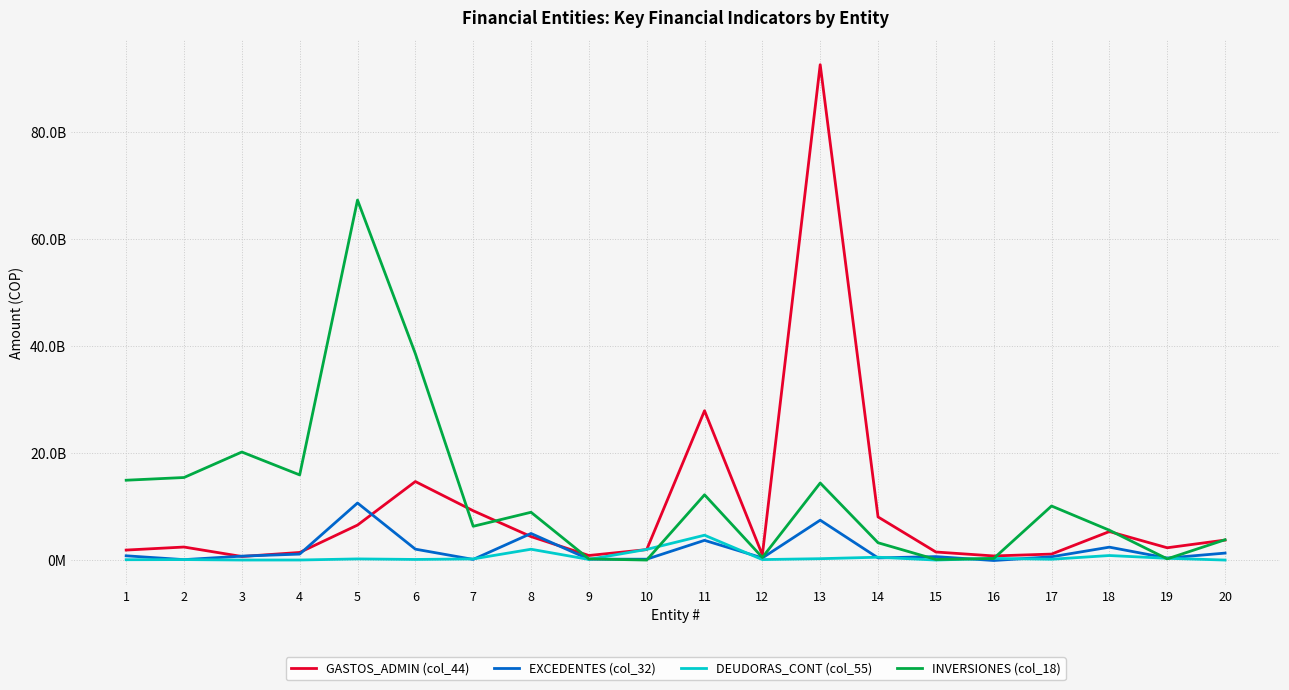

Reading left to right, what are all the values shown in this chart?

GASTOS_ADMIN (col_44): 1=1864275246.5	2=2430585604.2	3=665164177.0	4=1420664453.9	5=6531045518.0	6=14661092128.0	7=9208137353.0	8=4381367794.0	9=850452353.9	10=1952898983.0	11=27883065180.9	12=968804984.5	13=92500749616.9	14=8052619819.4	15=1501843343.1	16=768653599.0	17=1115133801.5	18=5320401289.6	19=2293338599.2	20=3732500932.3
EXCEDENTES (col_32): 1=792732547.1	2=77505549.9	3=729558450.2	4=1113048338.7	5=10650421511.0	6=2036284783.0	7=118427273.4	8=4962180161.1	9=165623467.7	10=159361041.0	11=3680852077.3	12=396332553.5	13=7447023357.3	14=400409559.1	15=644524566.7	16=-85636130.0	17=611503582.5	18=2408912726.0	19=371749933.0	20=1299375198.0
DEUDORAS_CONT (col_55): 1=62700032.7	2=88549859.0	3=4113701.0	4=9492865.0	5=211357181.0	6=112152039.0	7=213184073.0	8=2020822832.0	9=115552201.0	10=1990348019.0	11=4638891290.8	12=88431181.0	13=254192130.0	14=531013142.0	15=0.0	16=311226447.0	17=149455541.0	18=845524063.0	19=326817789.0	20=0.0
INVERSIONES (col_18): 1=14905735127.8	2=15414002821.0	3=20174175055.1	4=15898739514.9	5=67222677531.0	6=38538310912.0	7=6303447658.4	8=8923627842.0	9=213718515.5	10=0.0	11=12186839472.3	12=486606089.0	13=14386418989.6	14=3231149403.5	15=104714757.0	16=294769433.0	17=10092948556.8	18=5567357948.1	19=220307139.8	20=3792357928.9